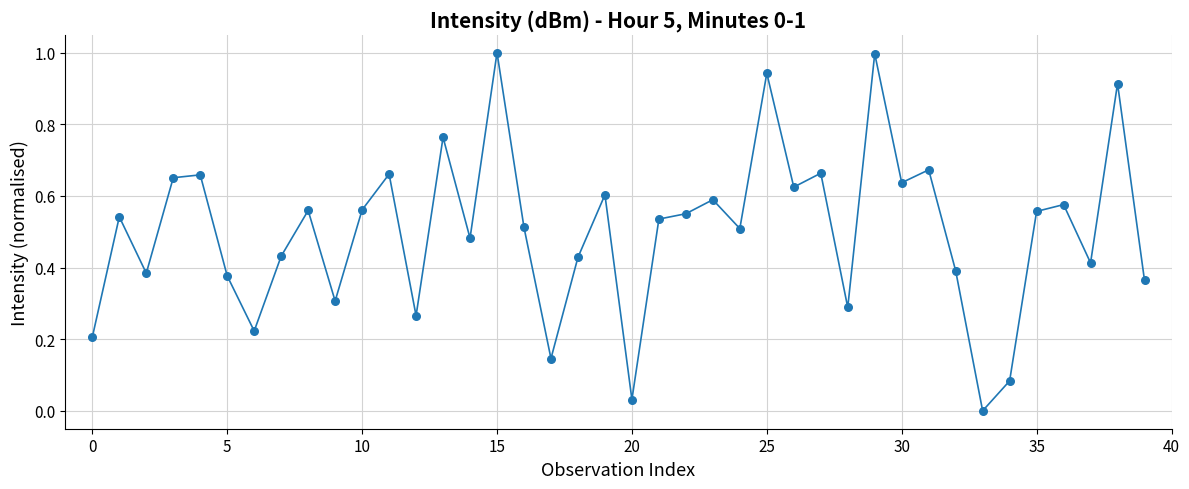

What is the difference between the maximum and minimum values?

1.0